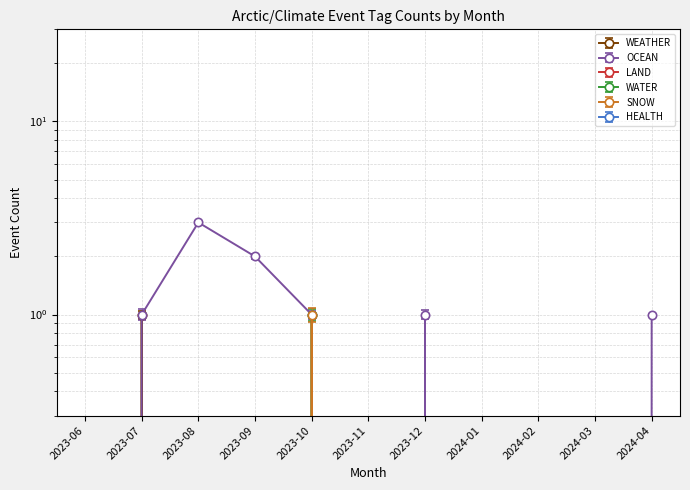

List the labels in order of OCEAN value, largest first.

2023-08, 2023-09, 2023-07, 2023-10, 2023-12, 2024-04, 2023-06, 2023-11, 2024-01, 2024-02, 2024-03